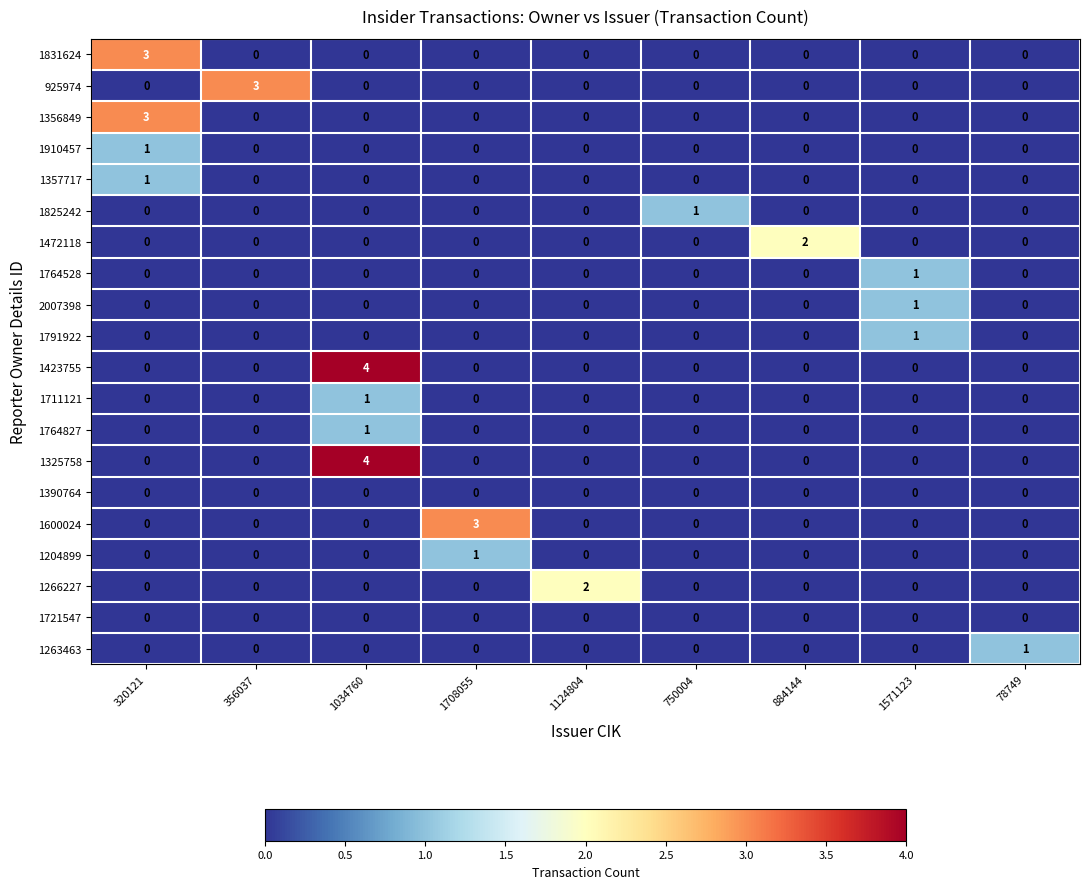

What is the maximum value for 1356849?

3